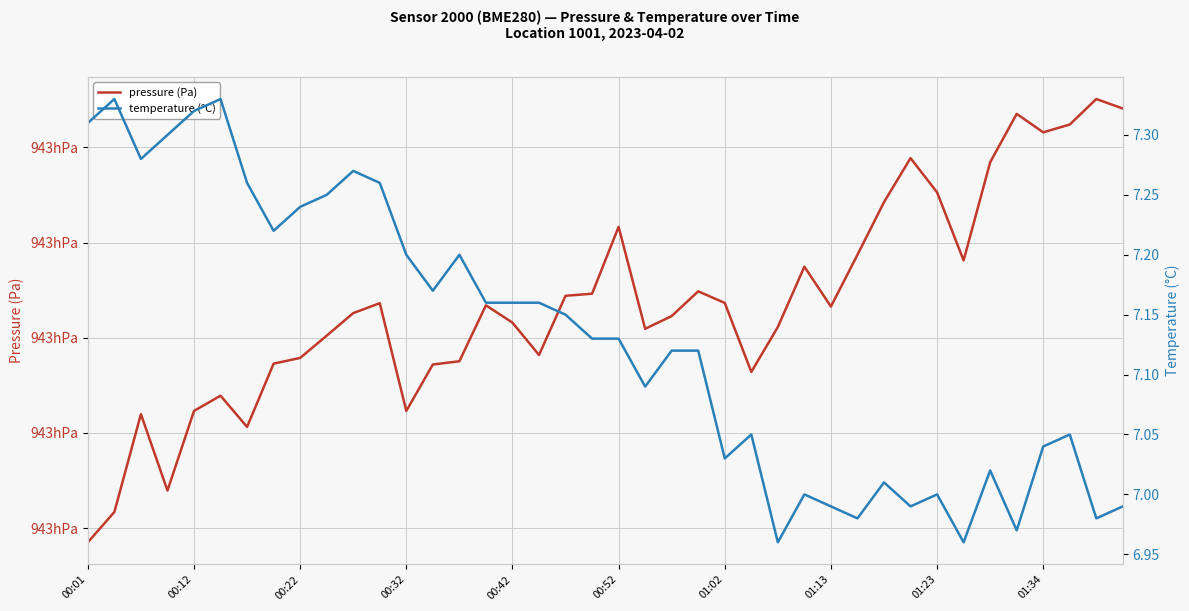

At which label is pressure (Pa) closest to 94291?

21